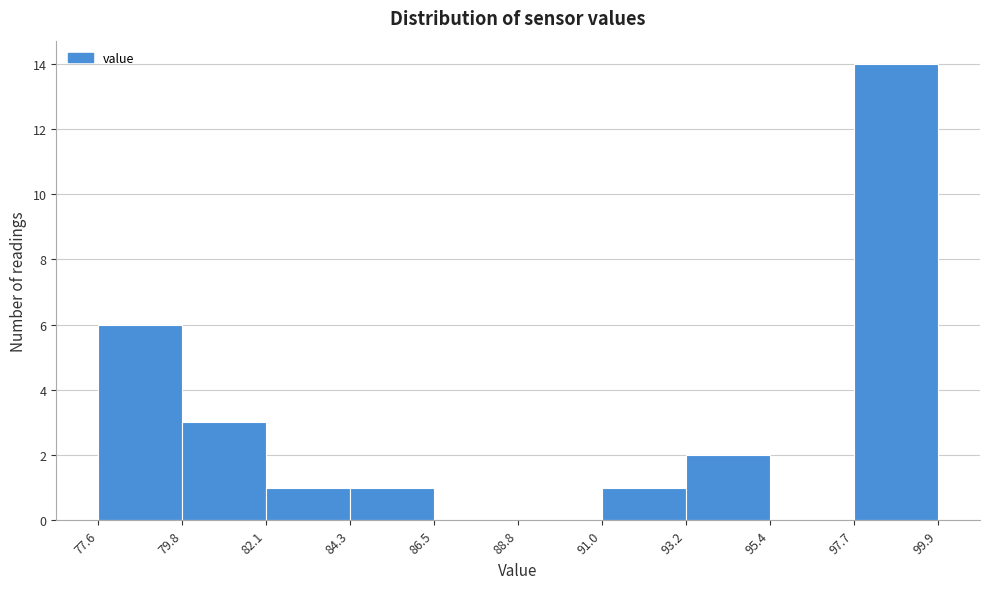

Over which range of the x-axis is the bar tallest?

97.7 to 99.9